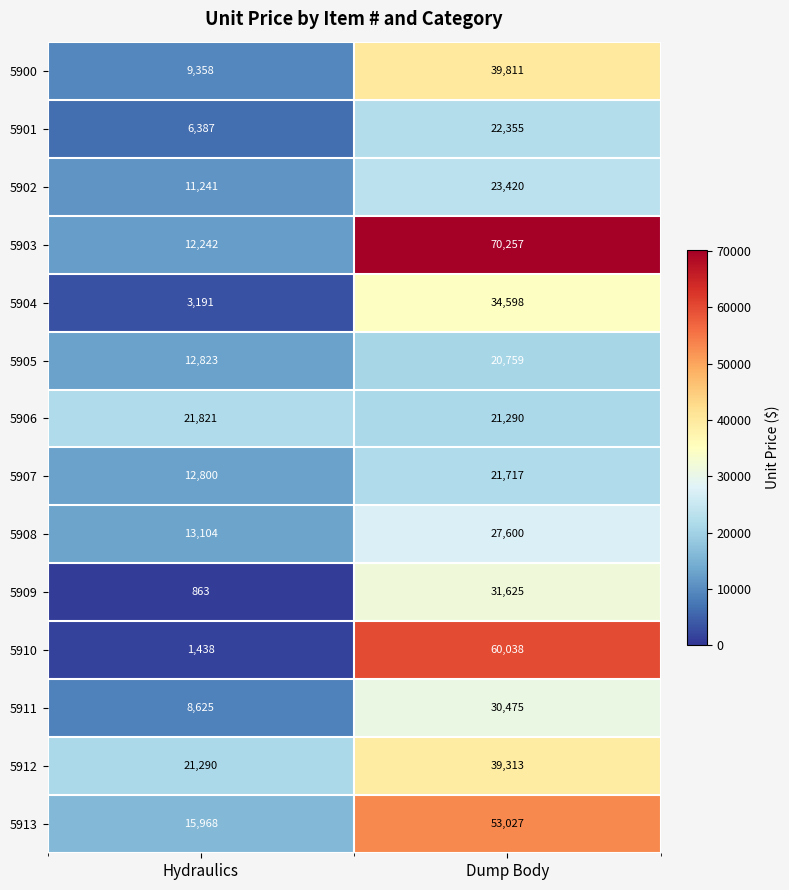

Rank the categories by 5913 value from highest to lowest.

Dump Body, Hydraulics